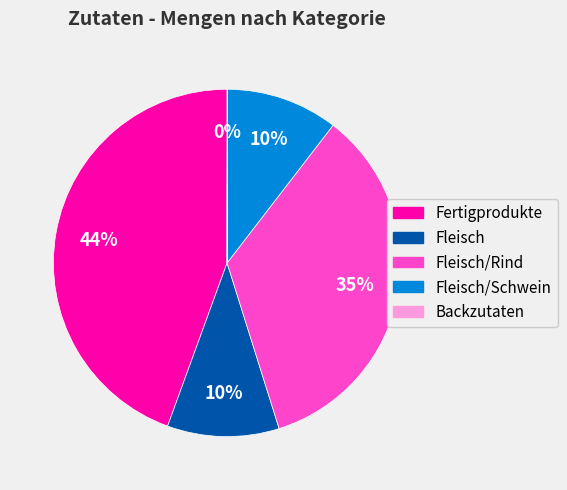

To the nearest percent, what is the average slice percentage?

20%